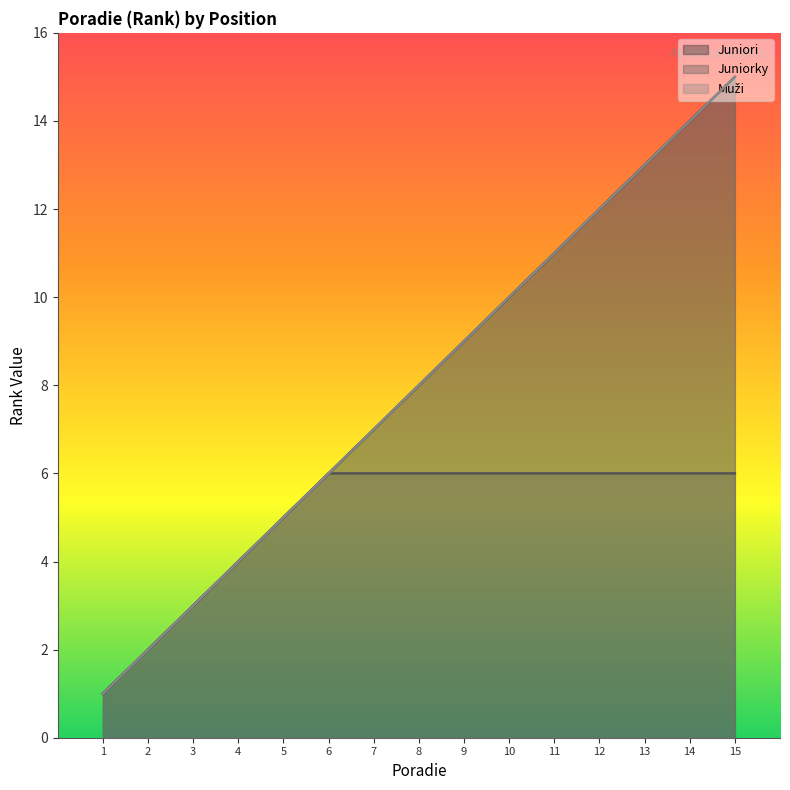

What is the maximum value for Juniori?

15